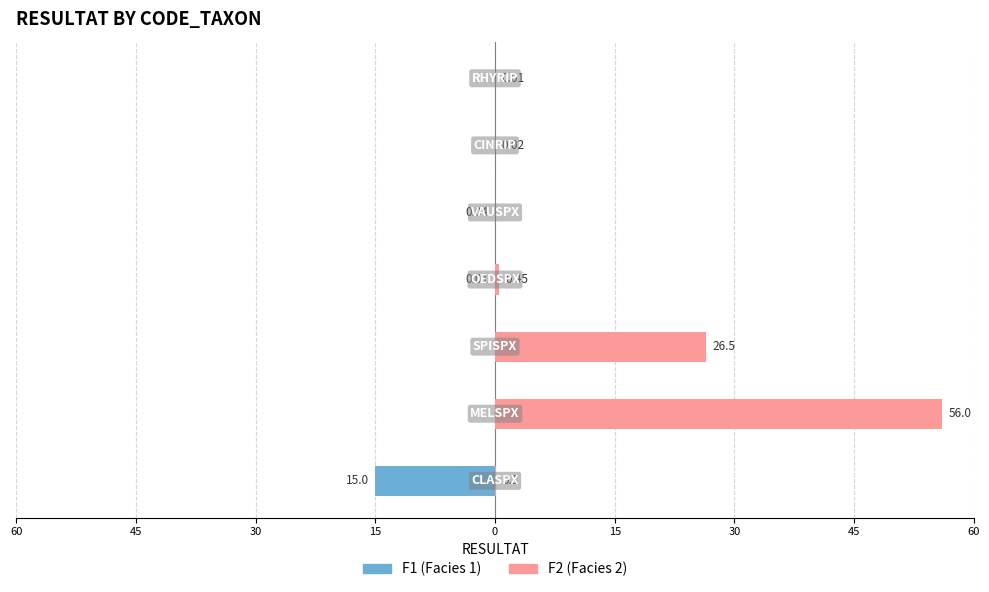

Reading left to right, what are all the values shown in this chart?

F1: 60=-15.0	45=0.0	30=0.0	15=-0.0	0=-0.0	15=0.0	30=0.0
F2: 60=0.1	45=56.0	30=26.5	15=0.5	0=0.0	15=0.0	30=0.0